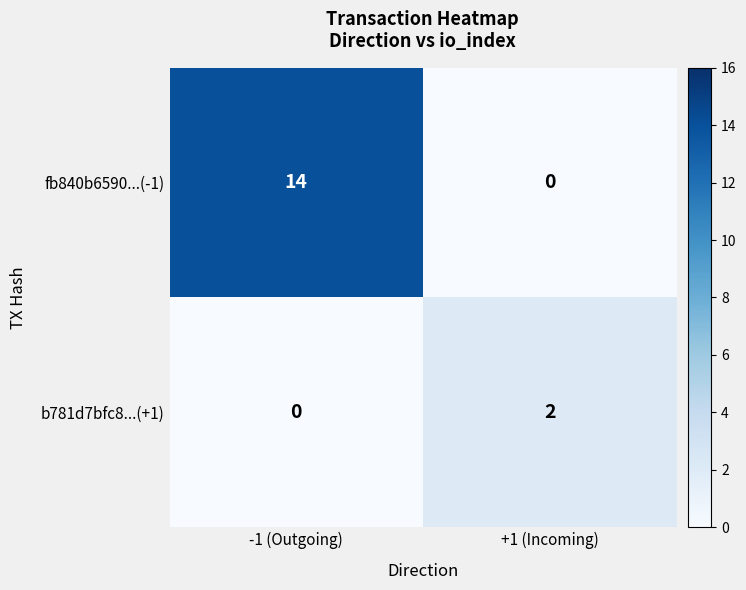

What is the spread (max minus min) of values at -1 (Outgoing)?

14